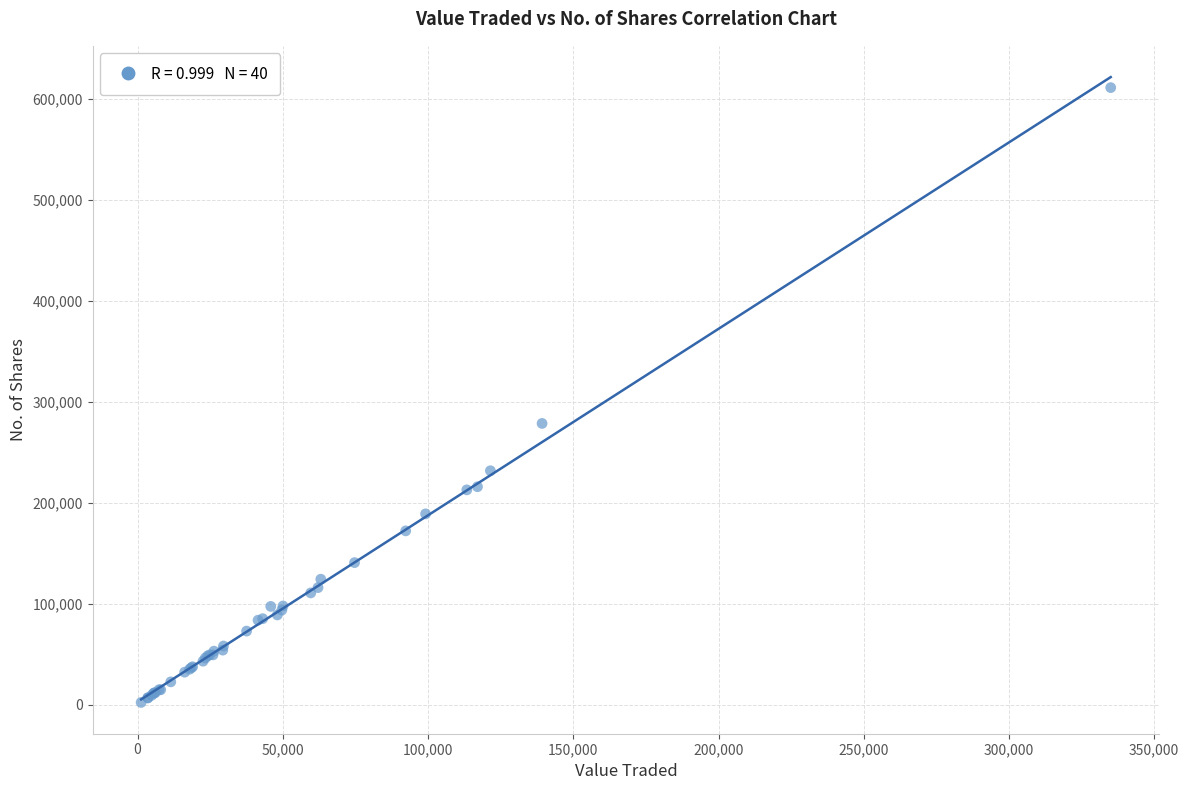

What Y value in the scatter plot is closest to 306711?

278620